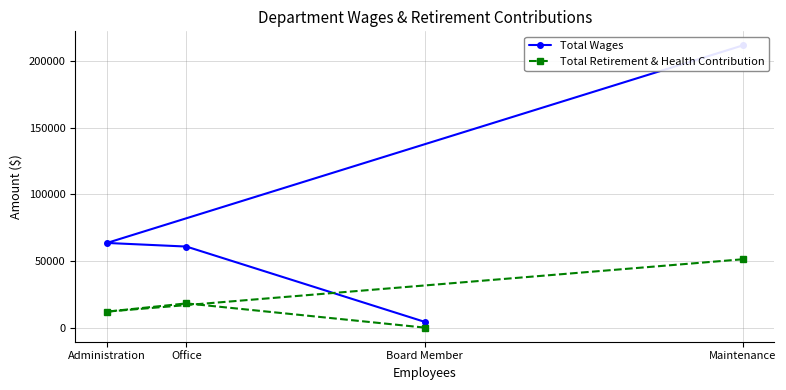

How many lines are shown in the chart?

2